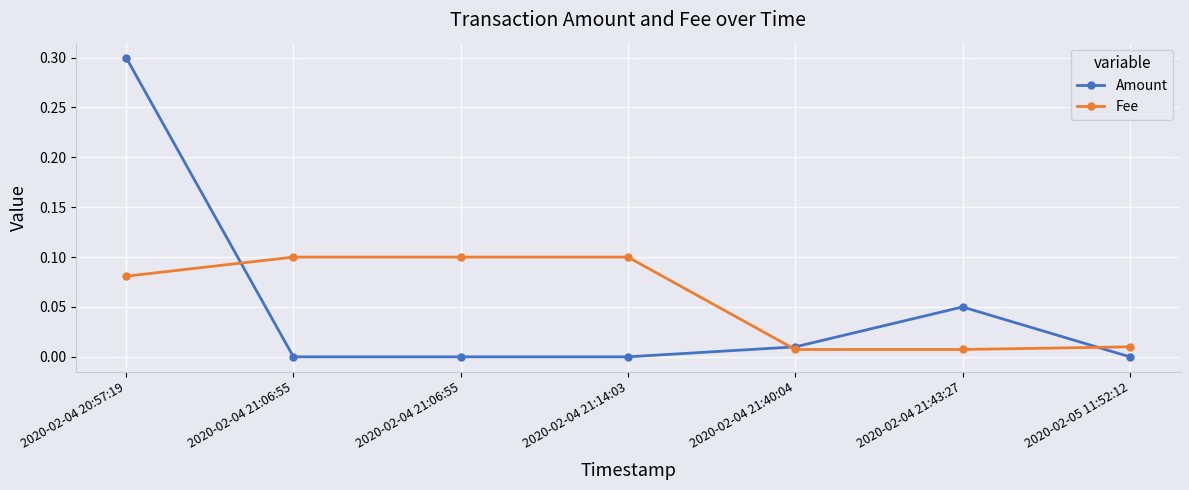

At which category does the chart reach its minimum across all series?

2020-02-04 21:06:55